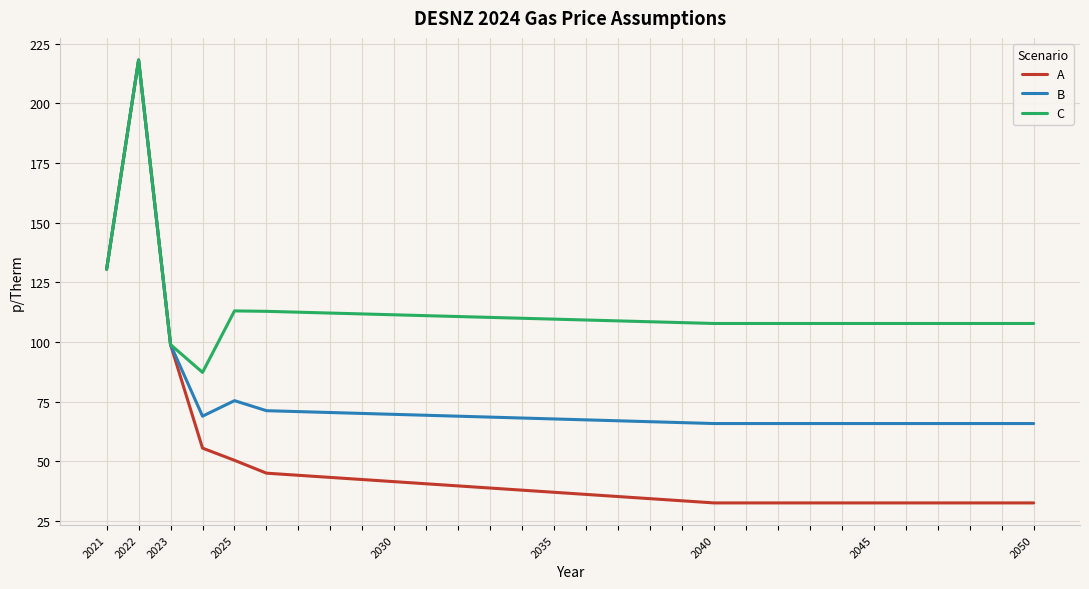

Which series has the widest spread of values?

A